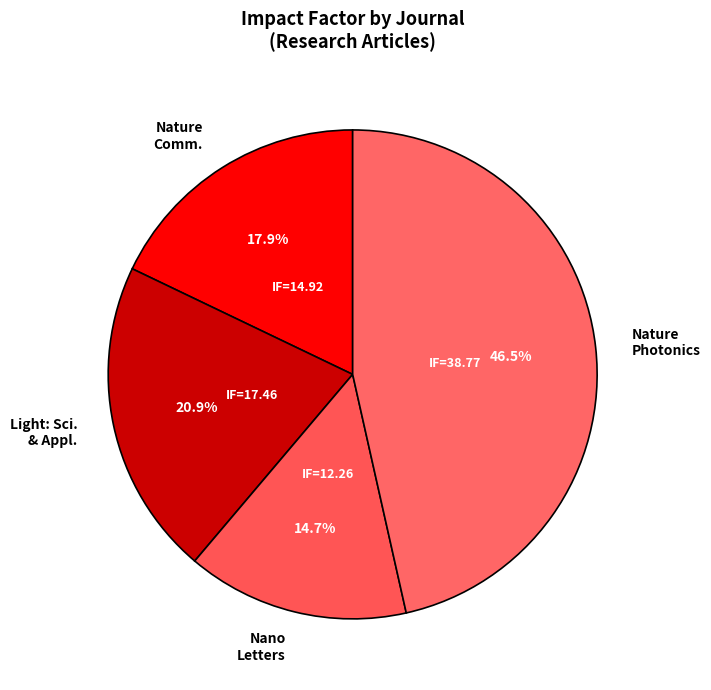

Between Nano Letters and Nature Photonics, which is larger?

Nature Photonics